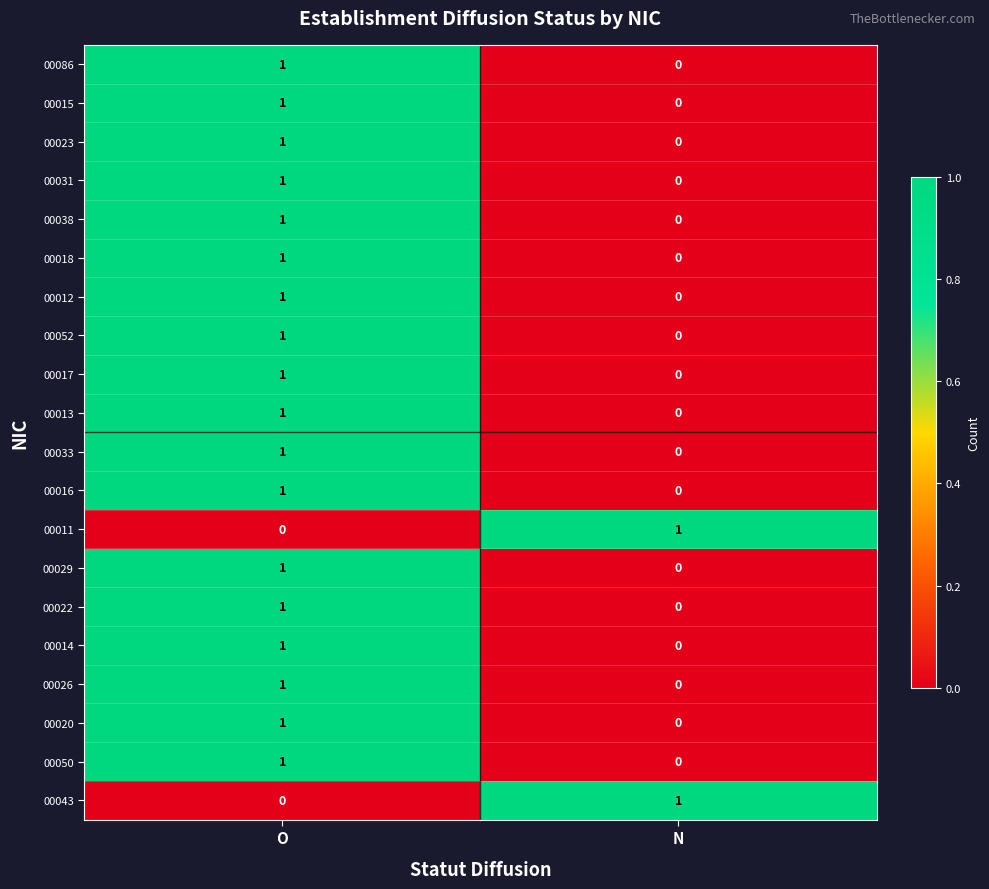

List the labels in order of 00033 value, largest first.

O, N